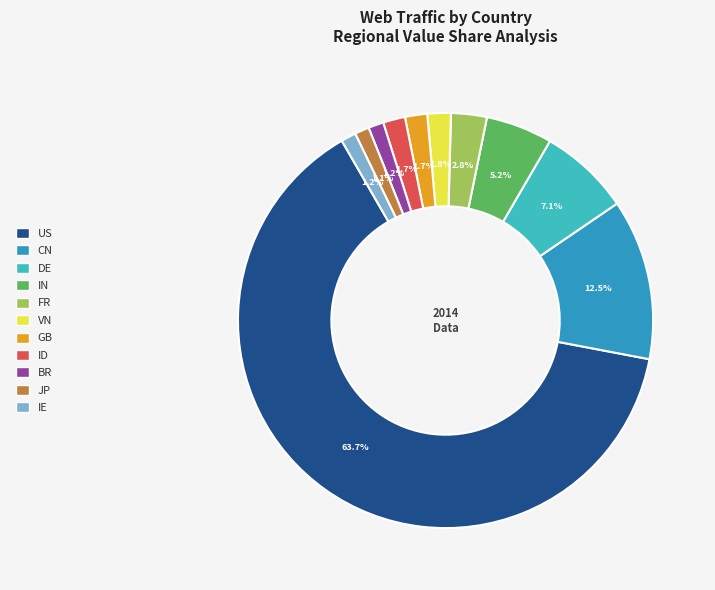

To the nearest percent, what is the difference between the CN and FR slice percentages?

10%